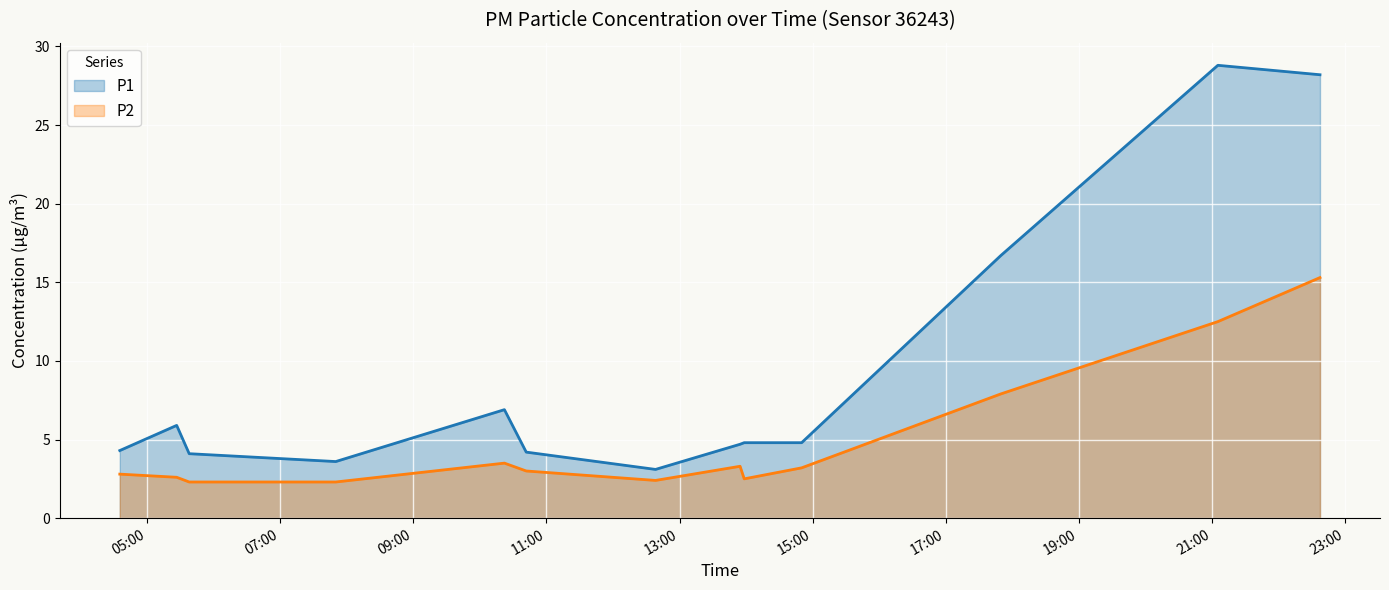

How many categories are shown in the chart?

13